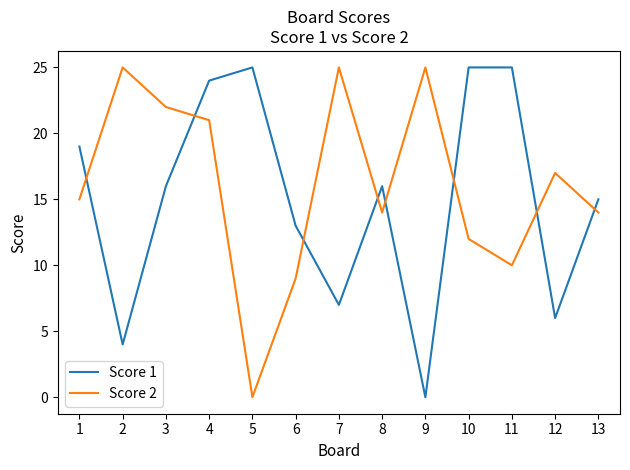

Reading left to right, list all the values displayed in this chart.

Score 1: 1=19	2=4	3=16	4=24	5=25	6=13	7=7	8=16	9=0	10=25	11=25	12=6	13=15
Score 2: 1=15	2=25	3=22	4=21	5=0	6=9	7=25	8=14	9=25	10=12	11=10	12=17	13=14